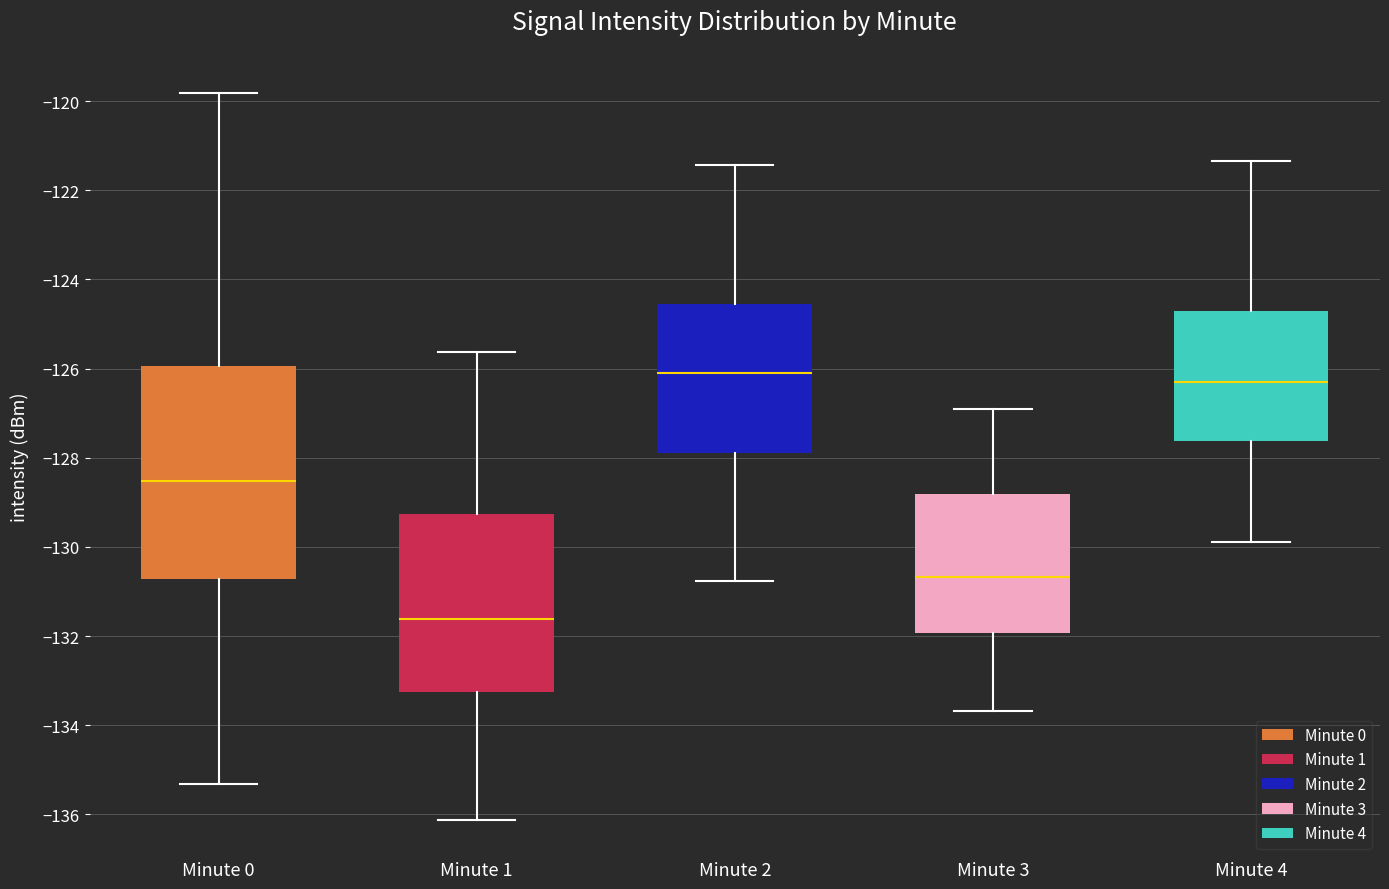

Reading left to right, read every box against the y-axis: the position of its median line, the range the box covers, and the ends of its whiskers. The values are not printed on the chart, so give them approximately, as read against the axis.

Minute 0: median -128.6, box -130.8 to -126.0, whiskers -135.4 to -119.8
Minute 1: median -131.6, box -133.2 to -129.2, whiskers -136.2 to -125.6
Minute 2: median -126.0, box -128.0 to -124.6, whiskers -130.8 to -121.4
Minute 3: median -130.6, box -132.0 to -128.8, whiskers -133.6 to -127.0
Minute 4: median -126.2, box -127.6 to -124.8, whiskers -130.0 to -121.4